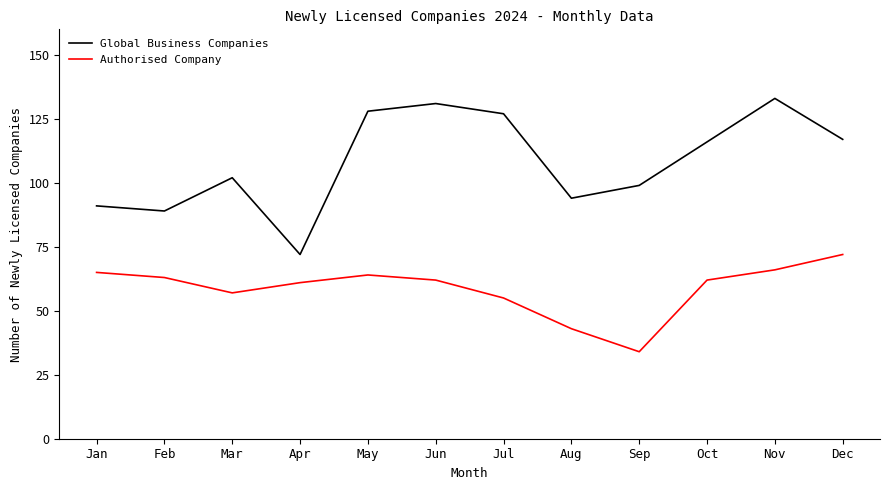

True or false: Authorised Company and Global Business Companies intersect in this chart.

False